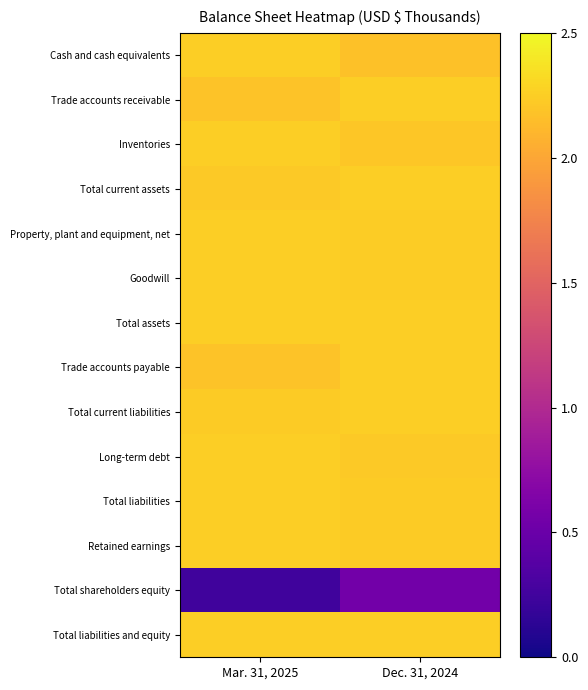

Which series has the largest range (max minus min)?

Total shareholders equity